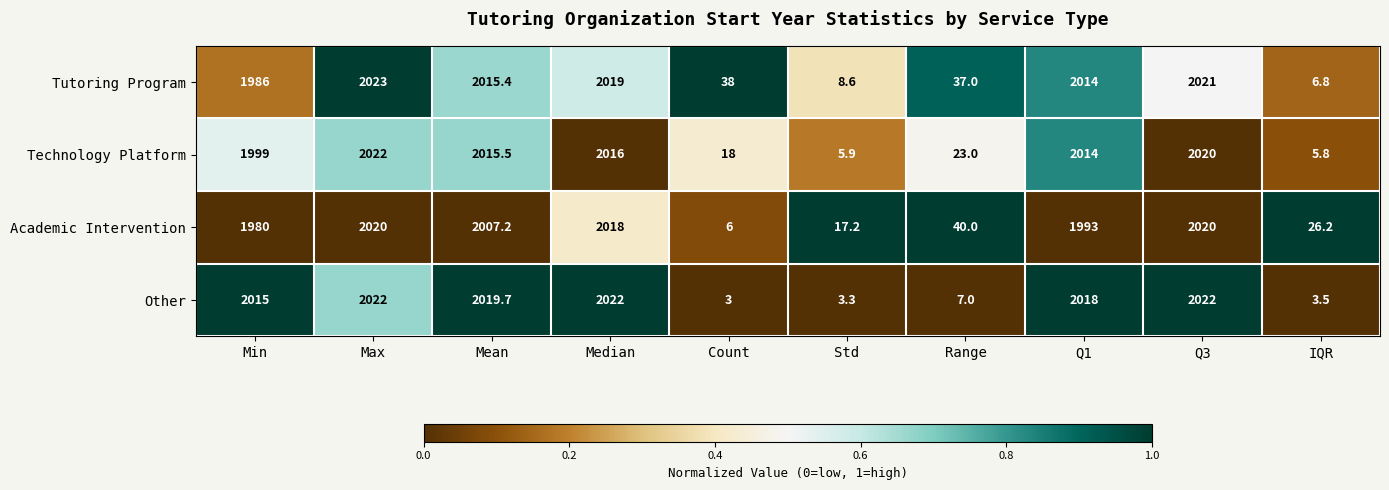

The value of Academic Intervention at Mean is 726.1. True or false?

False